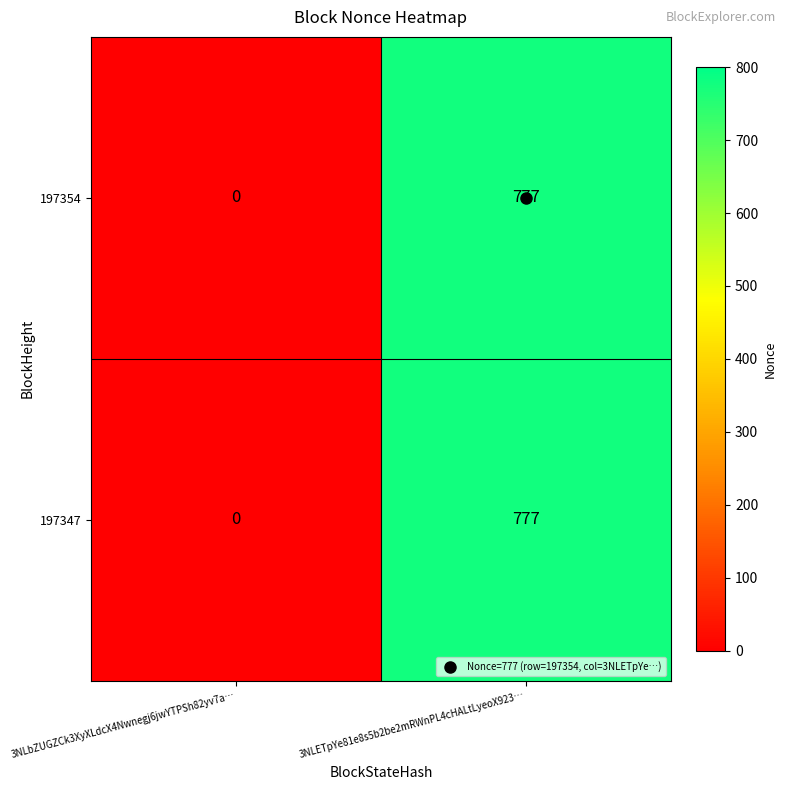

Is it true that 197347 equals -375 at 3NLbZUGZCk3XyXLdcX4Nwnegj6jwYTPSh82yv7a…?

False